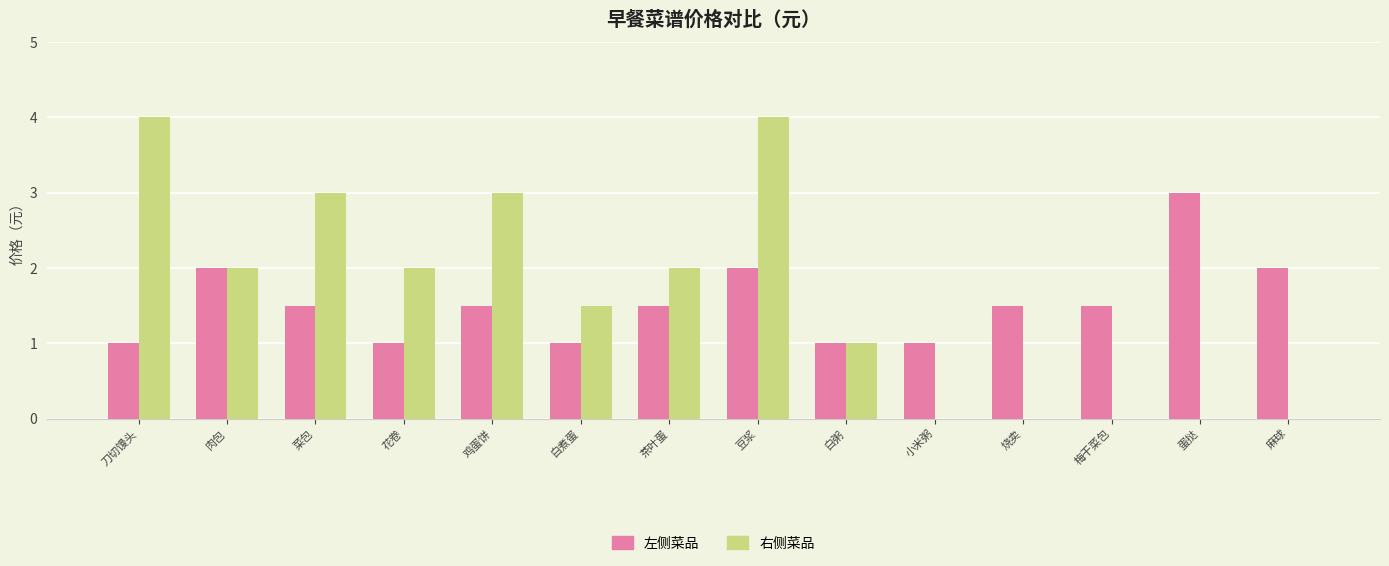

Read the 左侧菜品 value at 茶叶蛋.

1.5